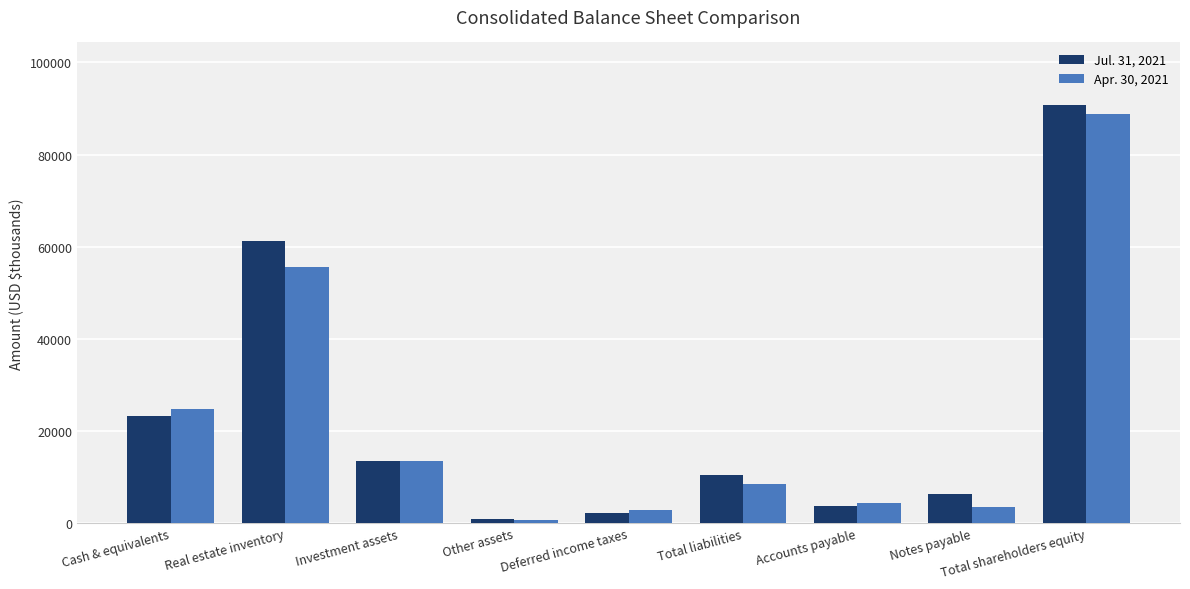

Which series has the largest range (max minus min)?

Jul. 31, 2021